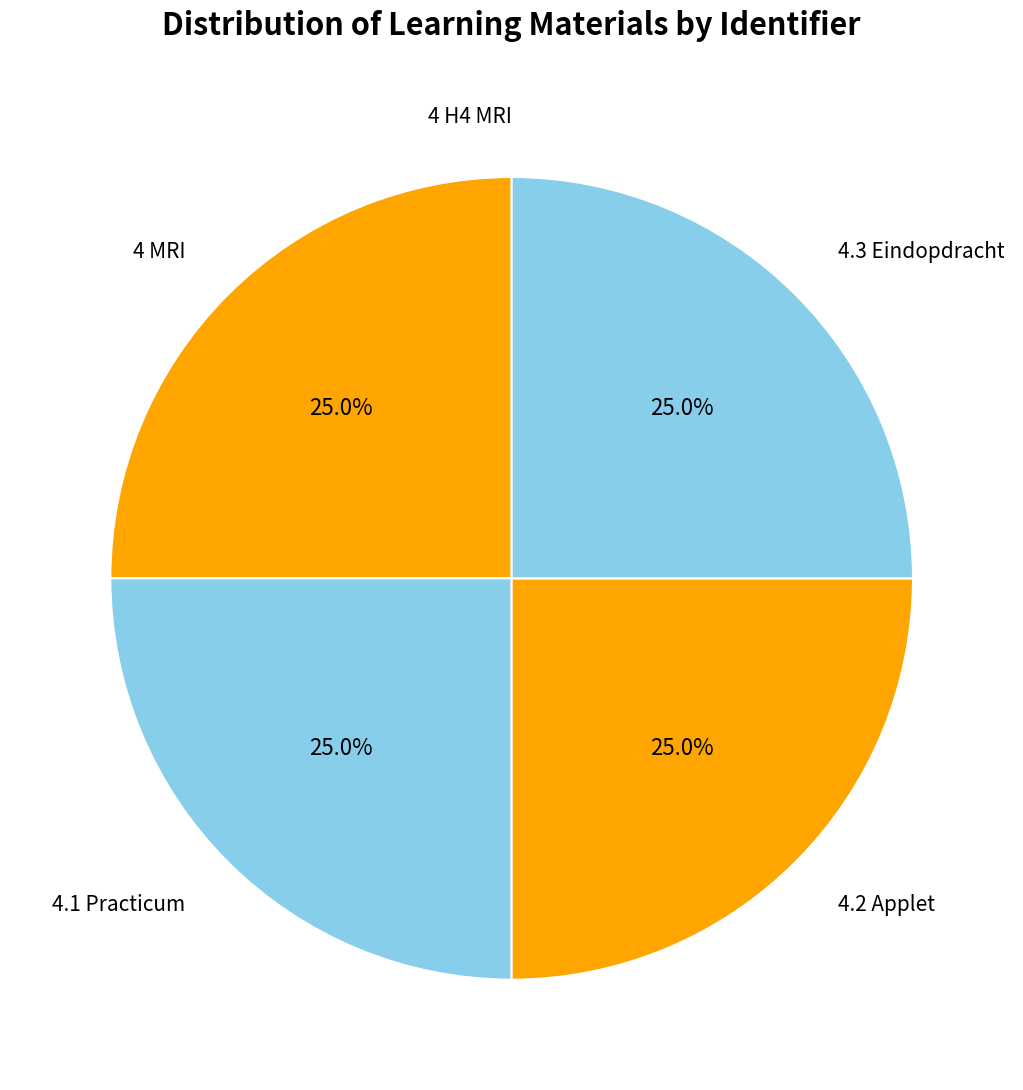

Is there a majority slice in this chart?

No